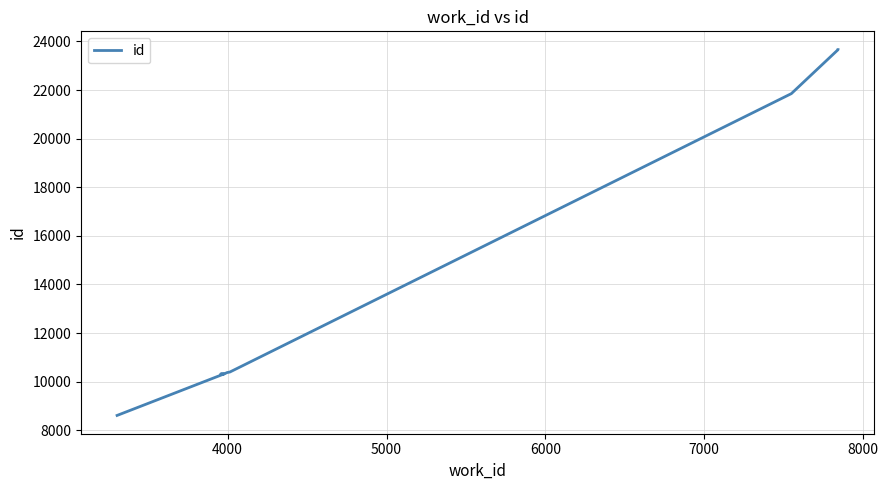

Does the chart have visible grid lines?

Yes